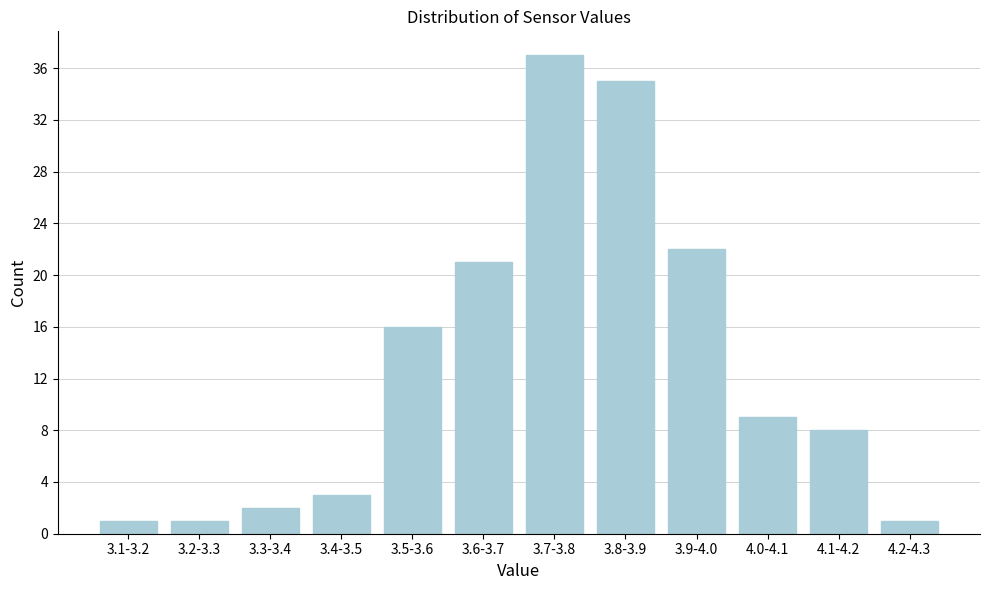

Reading left to right, list all the values displayed in this chart.

3.1-3.2=1	3.2-3.3=1	3.3-3.4=2	3.4-3.5=3	3.5-3.6=16	3.6-3.7=21	3.7-3.8=37	3.8-3.9=35	3.9-4.0=22	4.0-4.1=9	4.1-4.2=8	4.2-4.3=1